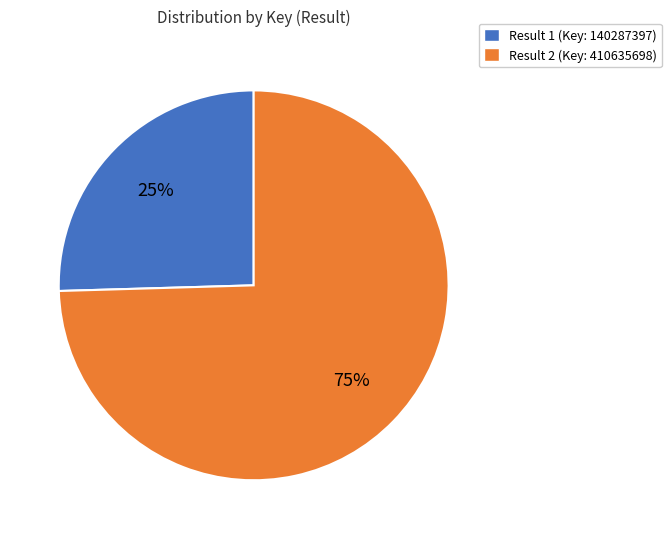

Which category has the smallest portion of the pie?

Result 1 (Key: 140287397)